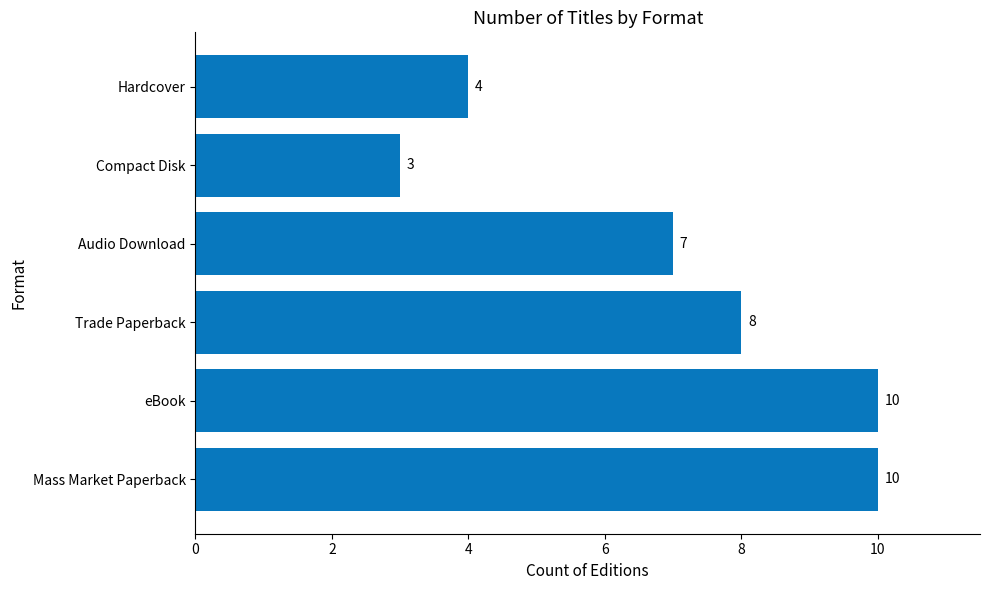

Reading top to bottom, extract all data points from this chart.

4	3	7	8	10	10